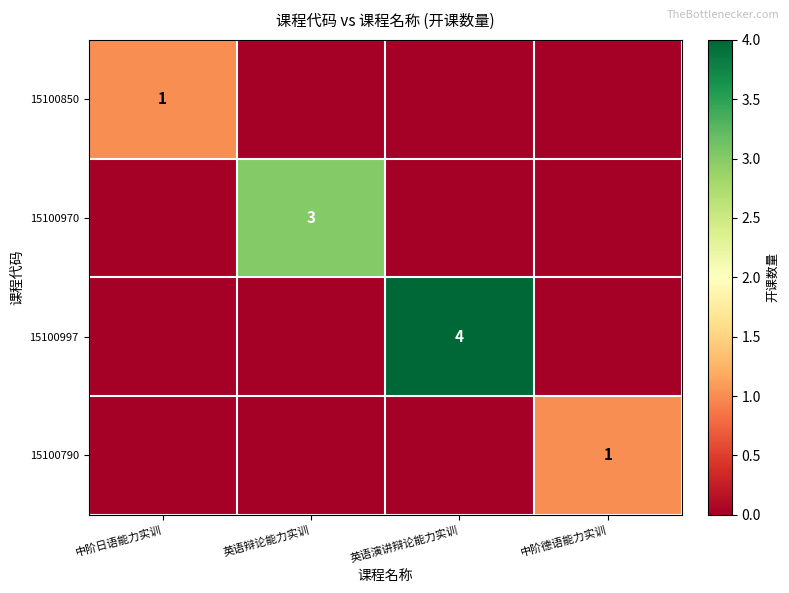

The 15100850 series shows 1 at 中阶日语能力实训. True or false?

True